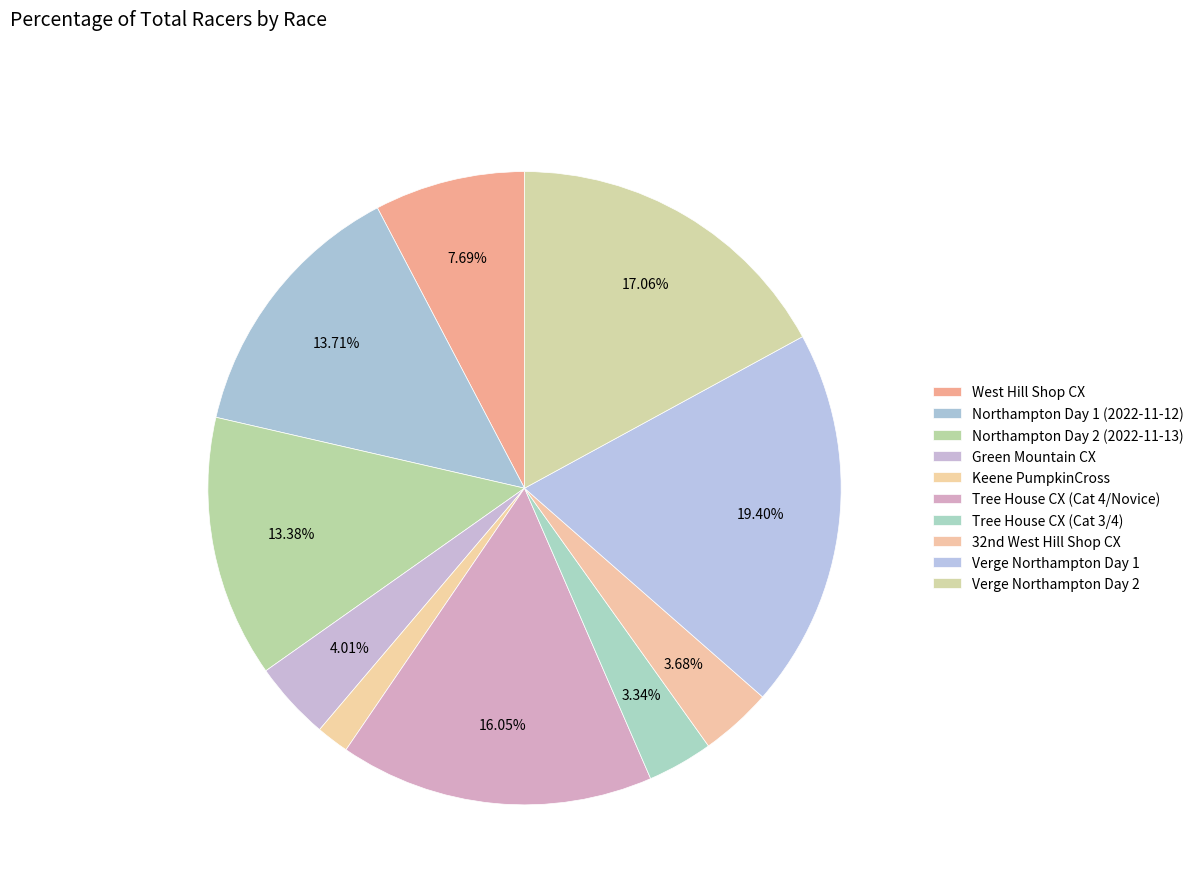

How many slices are in this pie chart?

10